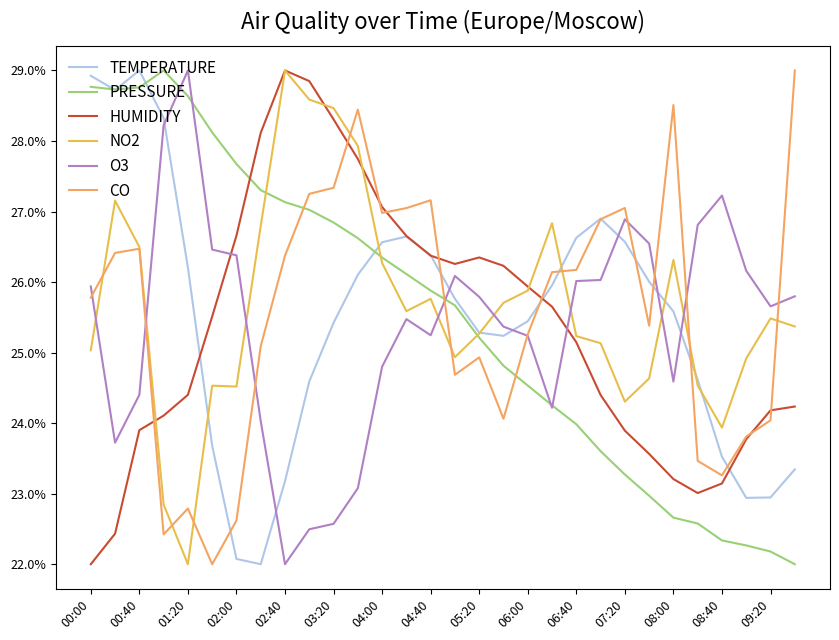

Does the chart display data point markers on the line(s)?

No